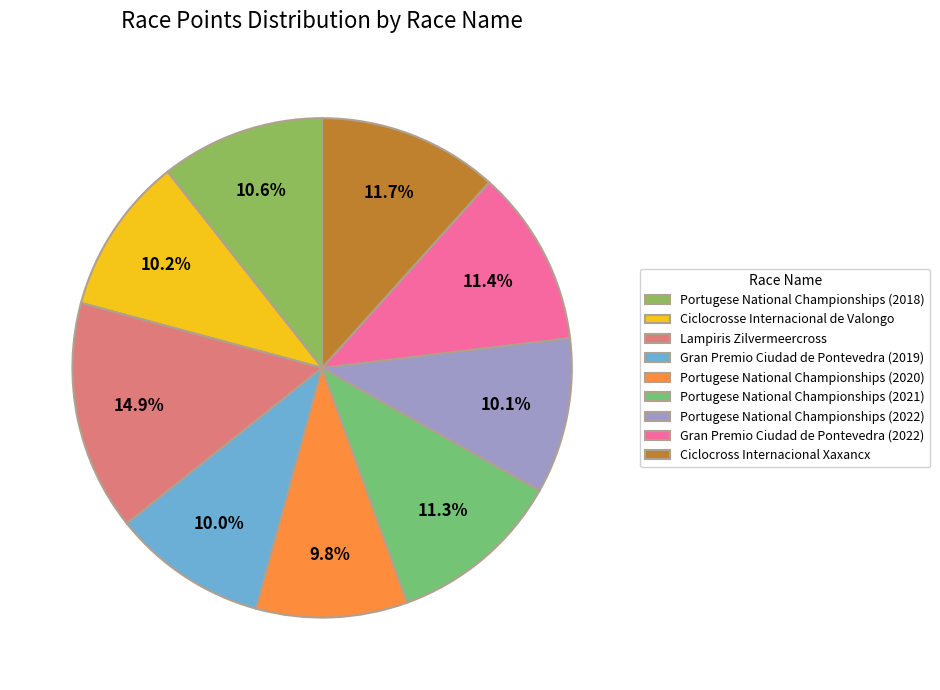

What percentage is the Portugese National Championships (2021) slice, to the nearest percent?

11%